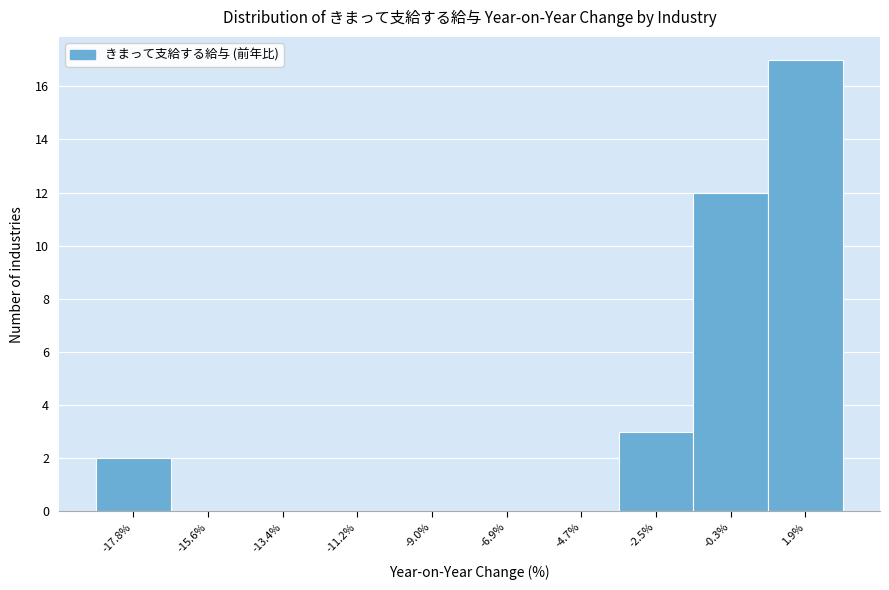

Reading right to left, what are all the values shown in this chart?

1.9%=17	-0.3%=12	-2.5%=3	-4.7%=0	-6.9%=0	-9.0%=0	-11.2%=0	-13.4%=0	-15.6%=0	-17.8%=2